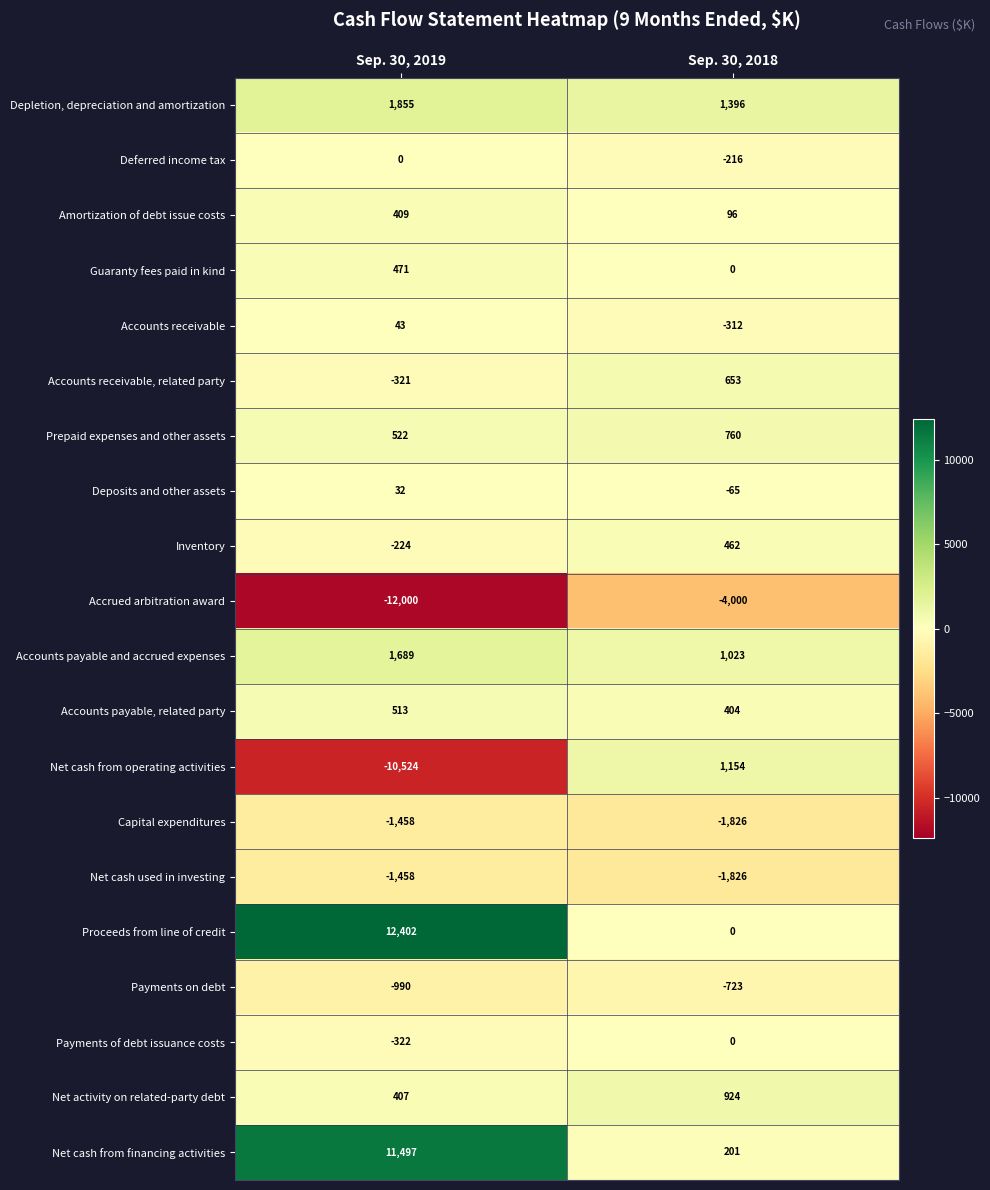

At which label is Inventory closest to 119?

Sep. 30, 2019